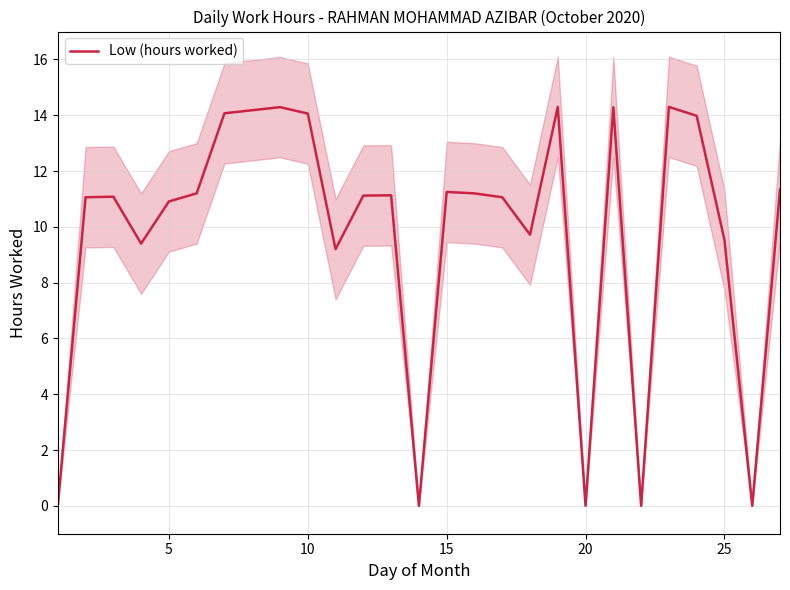

True or false: Low (hours worked) has a value of -9.7 at 20.

False